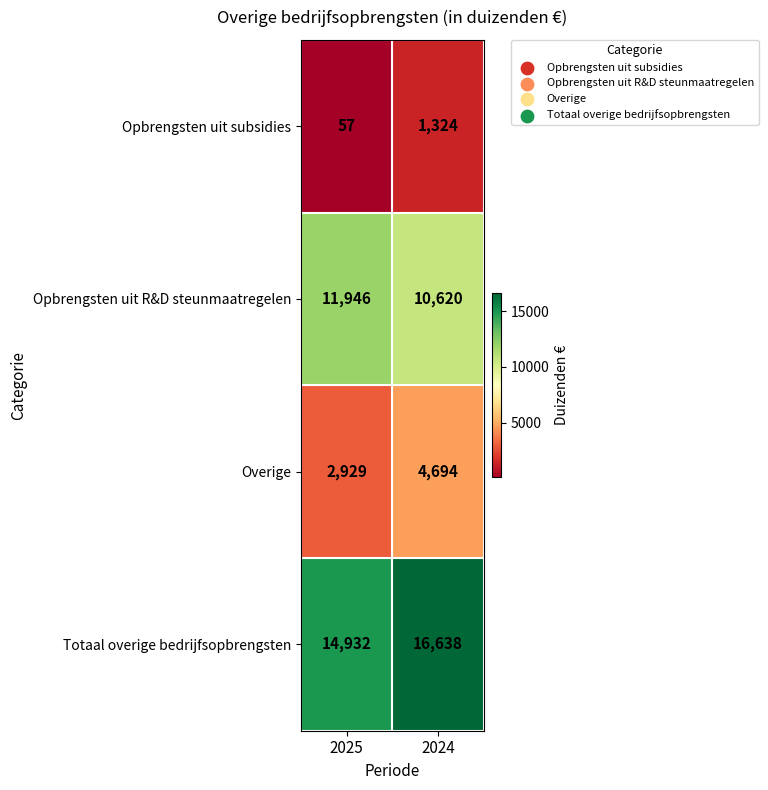

At which category is the sum across all series the highest?

2024